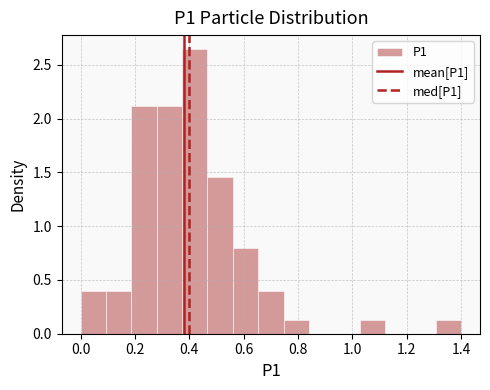

Reading left to right, transcribe this chart: for each bar, give the range it covers on the x-axis and its height. Neither the bar edges nor the heights are printed on the chart, so give them approximately, as read against the axes.

0.00 to 0.10: 0.40
0.10 to 0.18: 0.40
0.18 to 0.28: 2.10
0.28 to 0.38: 2.10
0.38 to 0.46: 2.65
0.46 to 0.56: 1.45
0.56 to 0.66: 0.80
0.66 to 0.74: 0.40
0.74 to 0.84: 0.15
0.84 to 0.94: 0
0.94 to 1.02: 0
1.02 to 1.12: 0.15
1.12 to 1.22: 0
1.22 to 1.30: 0
1.30 to 1.40: 0.15